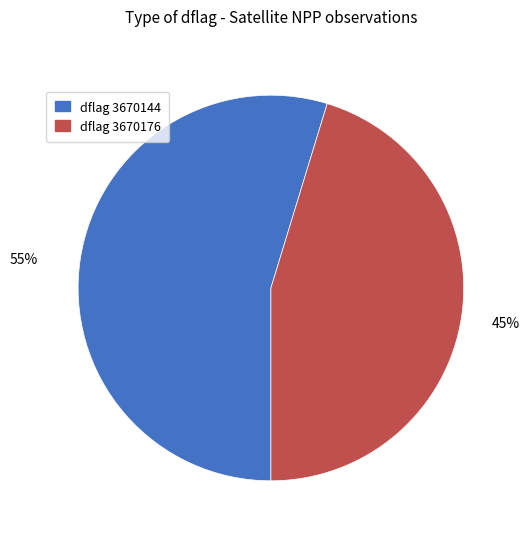

To the nearest percent, what is the average slice percentage?

50%